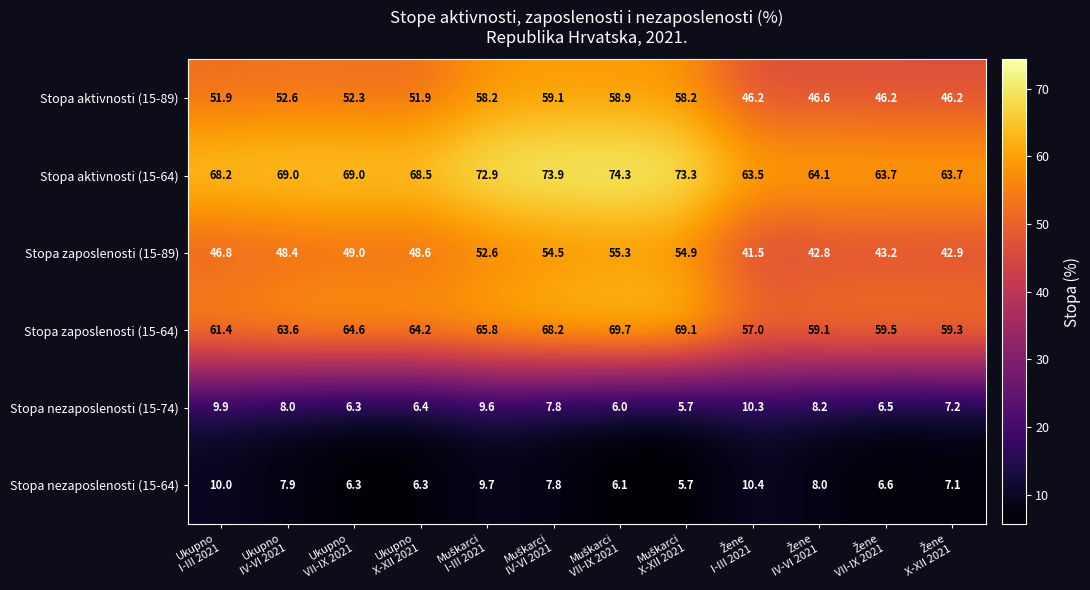

Which series has the largest range (max minus min)?

Stopa zaposlenosti (15-89)